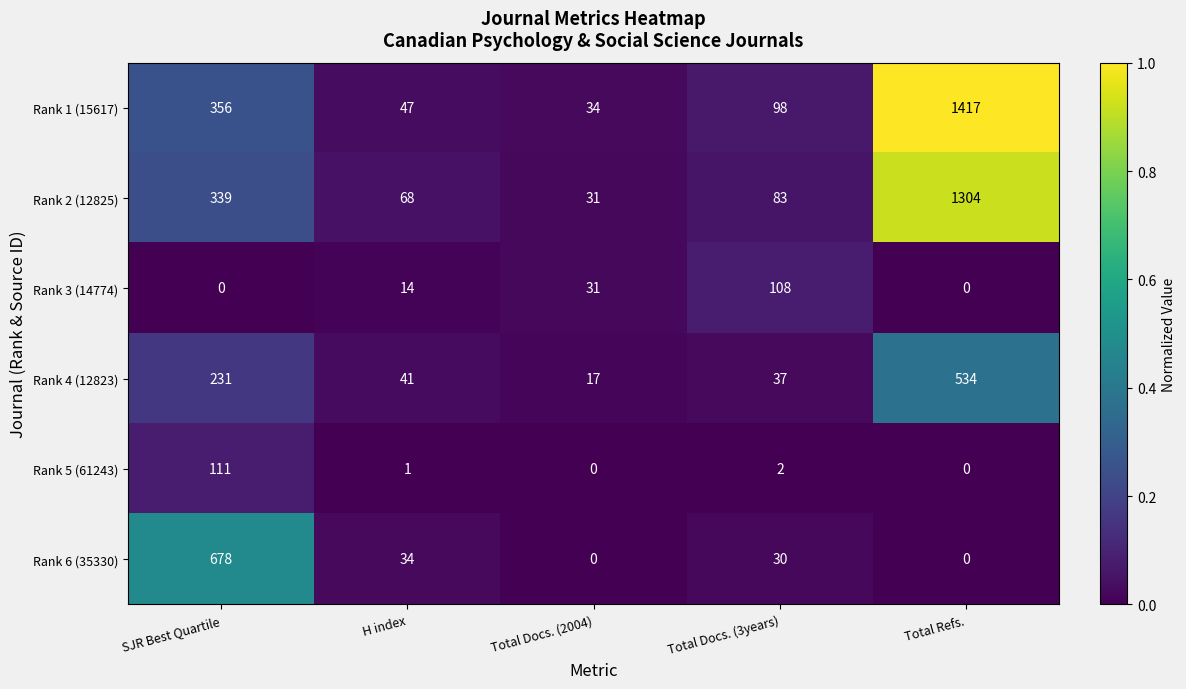

What is the total value across all series at SJR Best Quartile?

1715